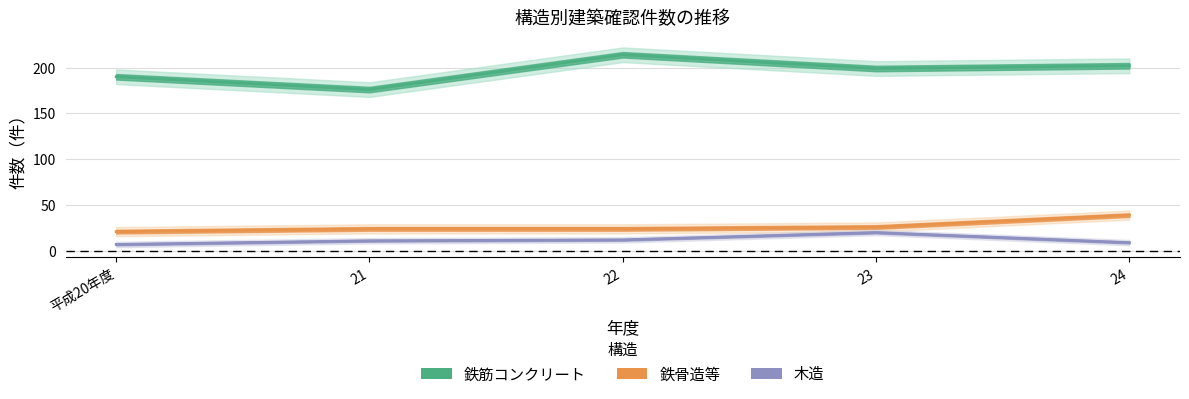

At how many categories does at least one series exceed 180?

4